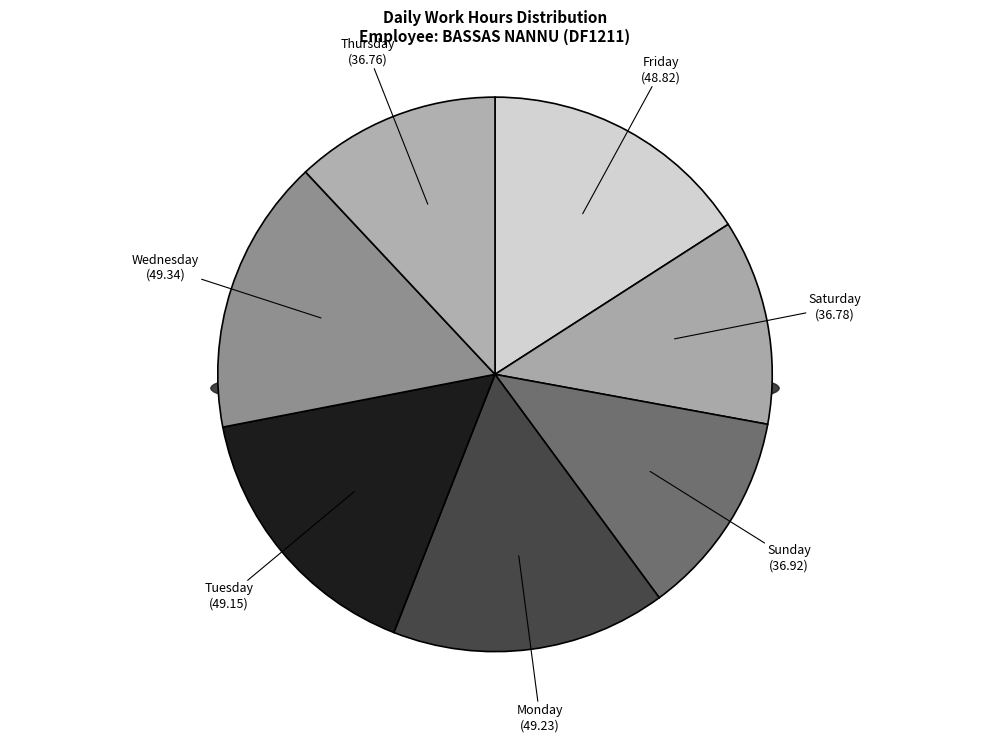

To the nearest percent, what is the difference between the largest and smallest slice percentages?

4%